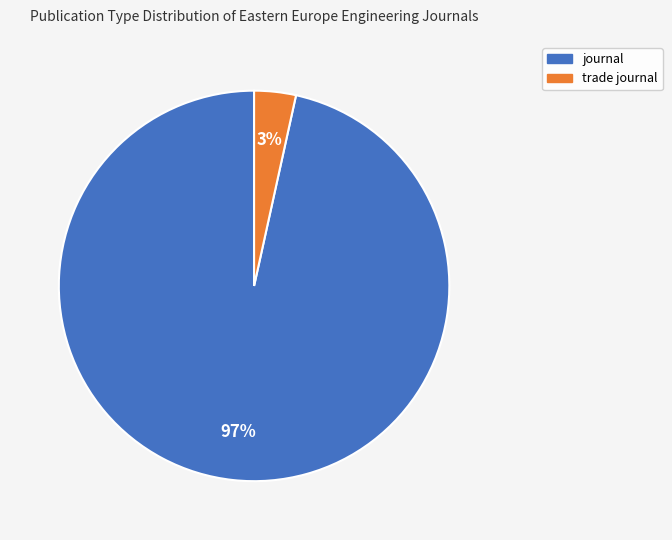

Is the sum of journal and trade journal greater than half?

Yes